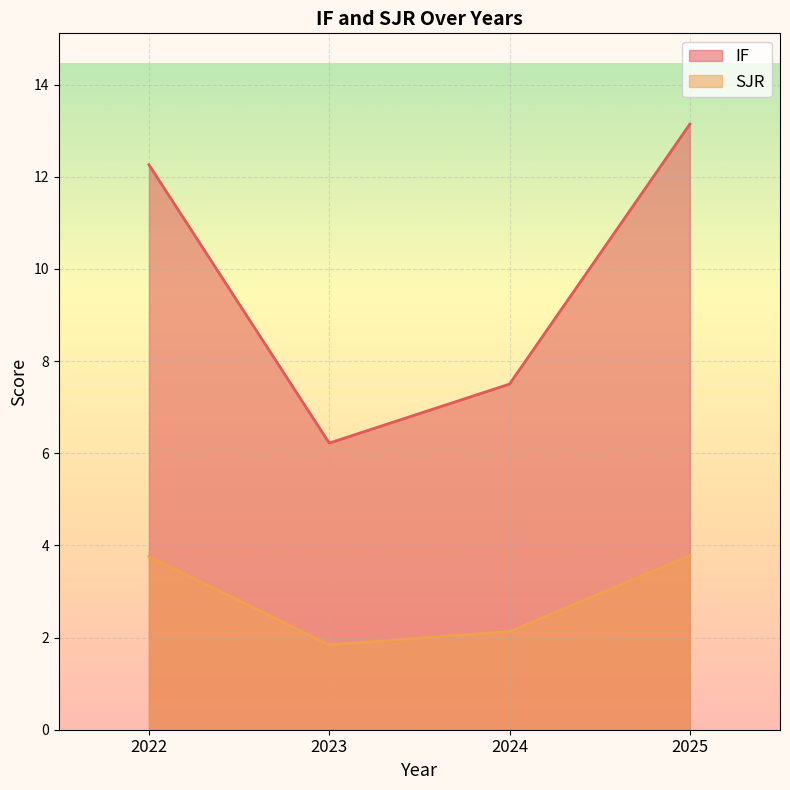

What is the value of the SJR point at the 1st from the left?

3.8